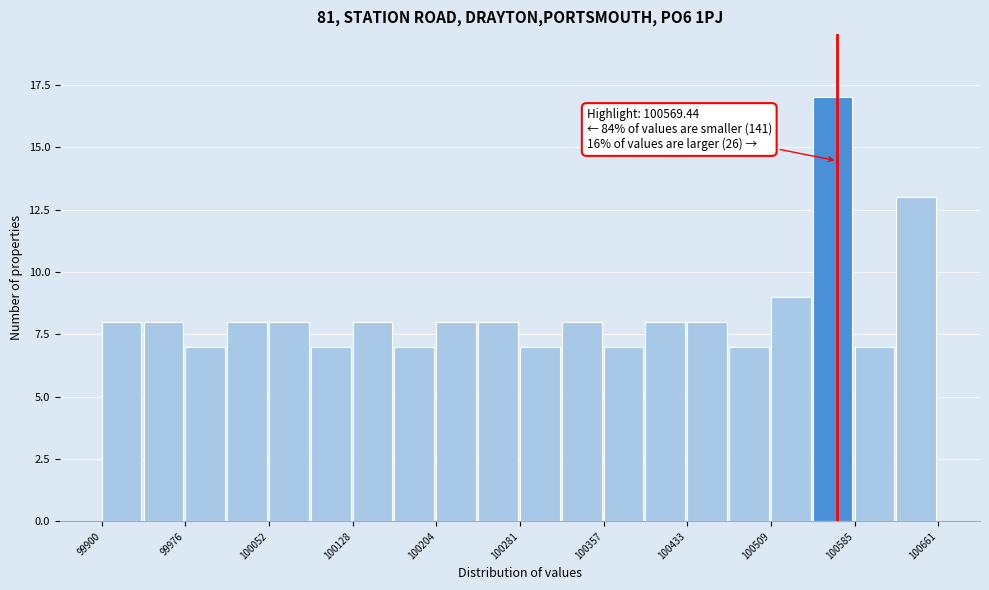

Read against the x-axis, roughly where is the centre of the tallest bar?

100560